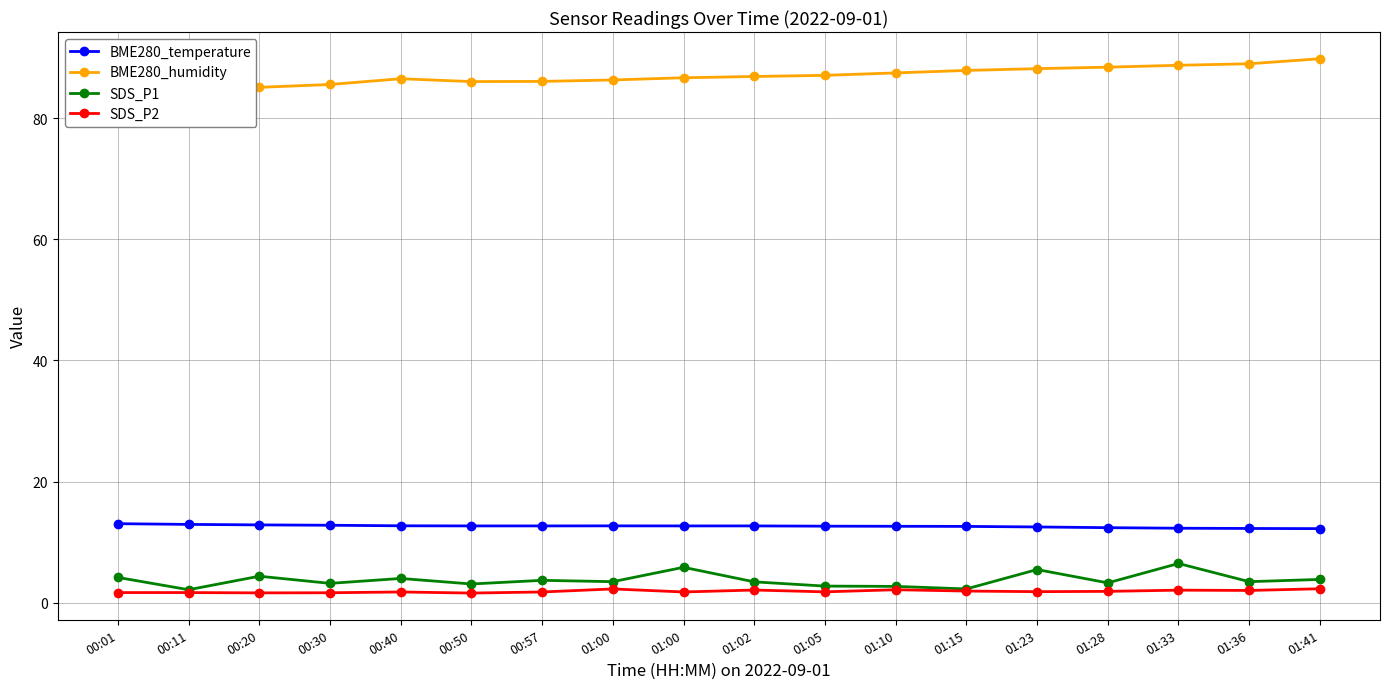

Which series changed the most between 00:01 and 01:02?

BME280_humidity